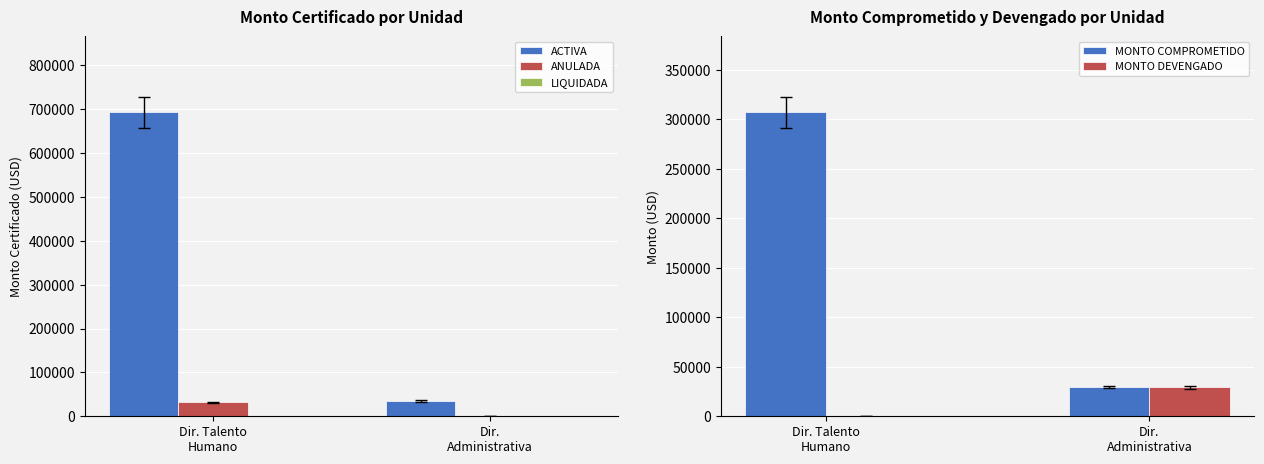

Between Dir. Talento
Humano and Dir.
Administrativa, which series saw the biggest shift?

ACTIVA